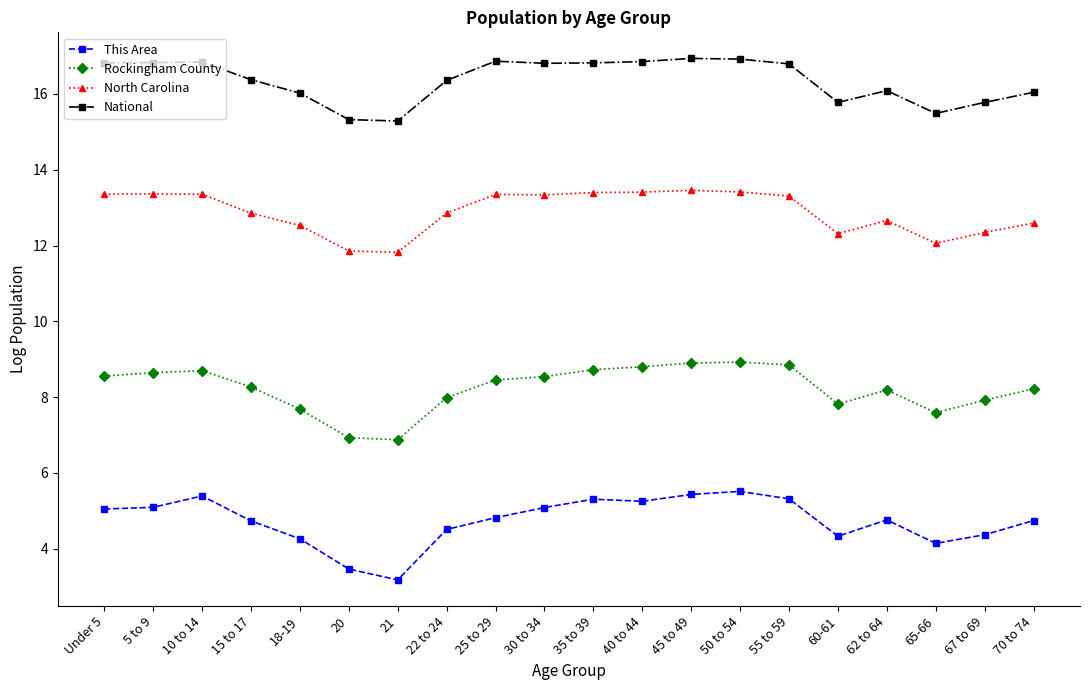

Does the chart have visible grid lines?

No